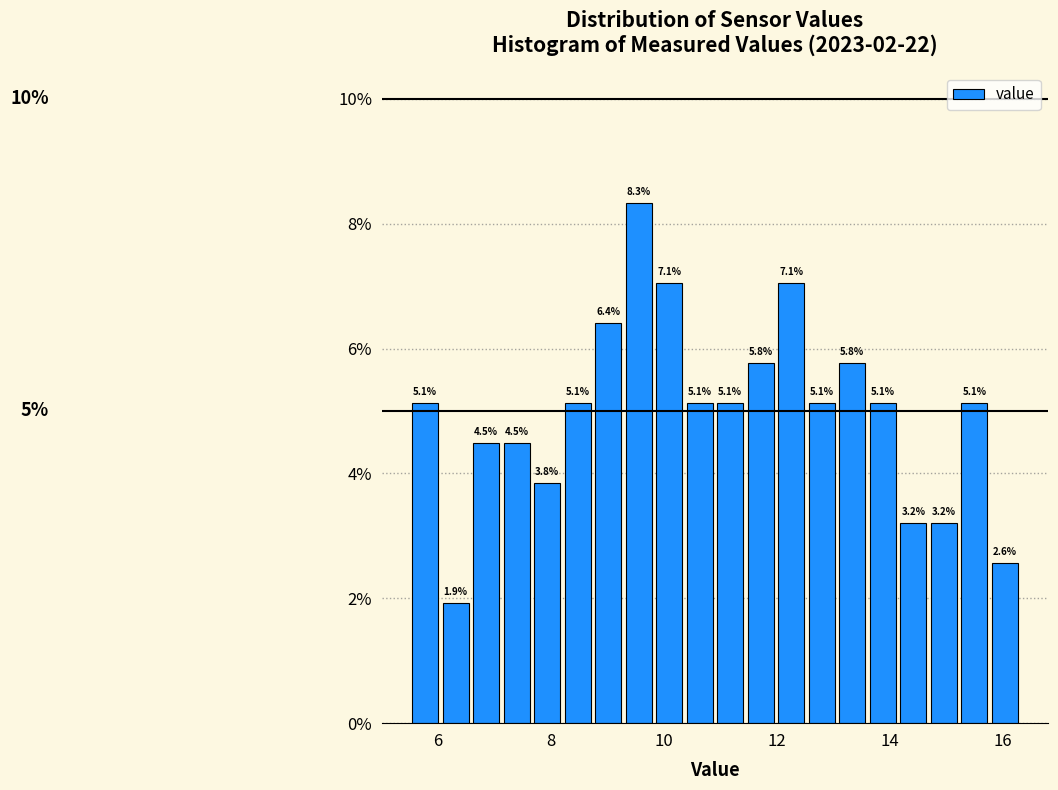

Read against the x-axis, roughly where is the centre of the tallest bar?

9.6